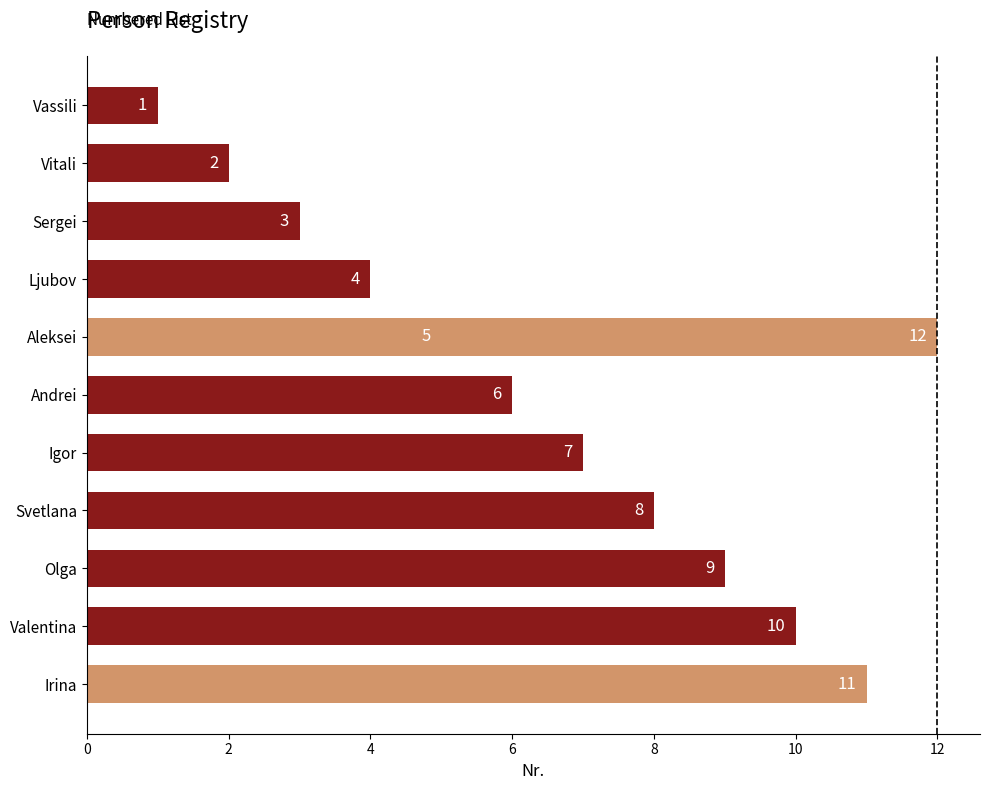

Are the bars horizontal?

Yes